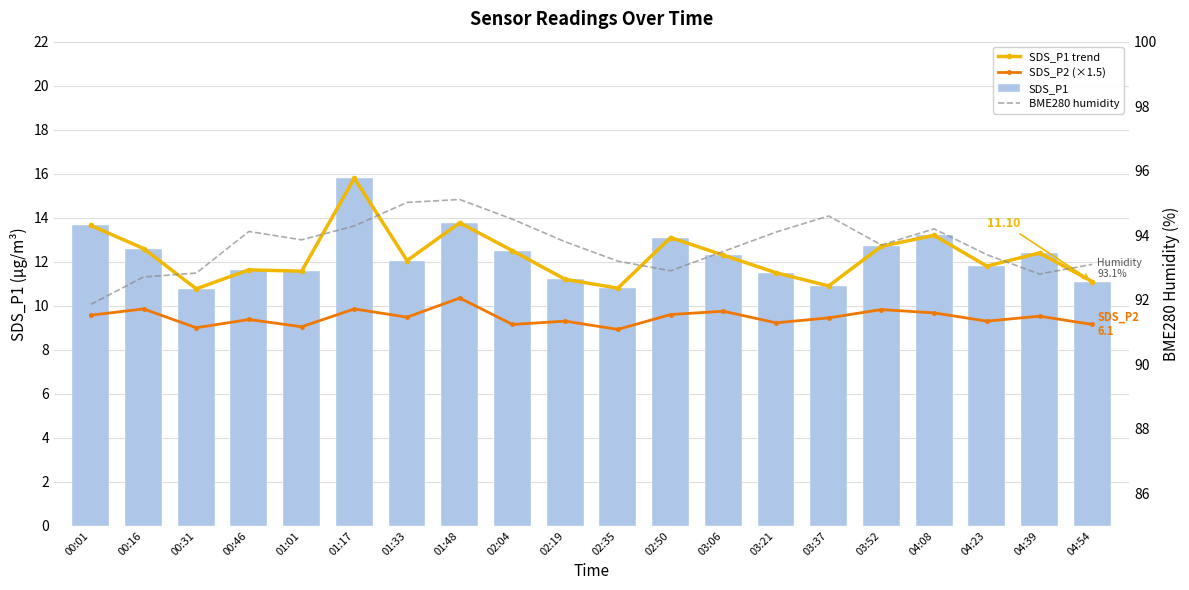

How many data points in SDS_P2 (×1.5) are less than 9?

1